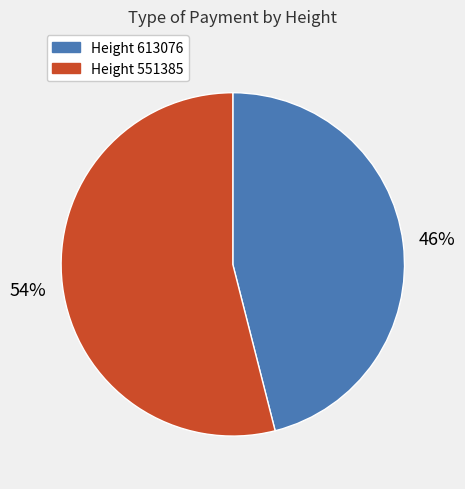

To the nearest percent, what is the average slice percentage?

50%